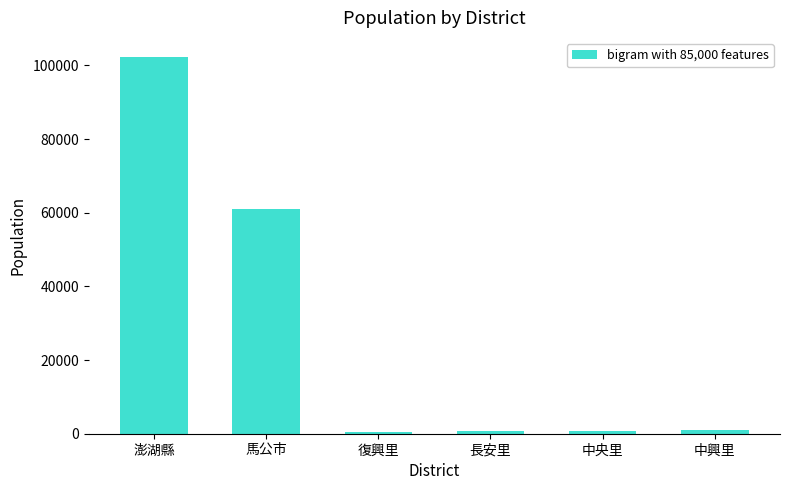

Which has a higher value, 中興里 or 澎湖縣?

澎湖縣